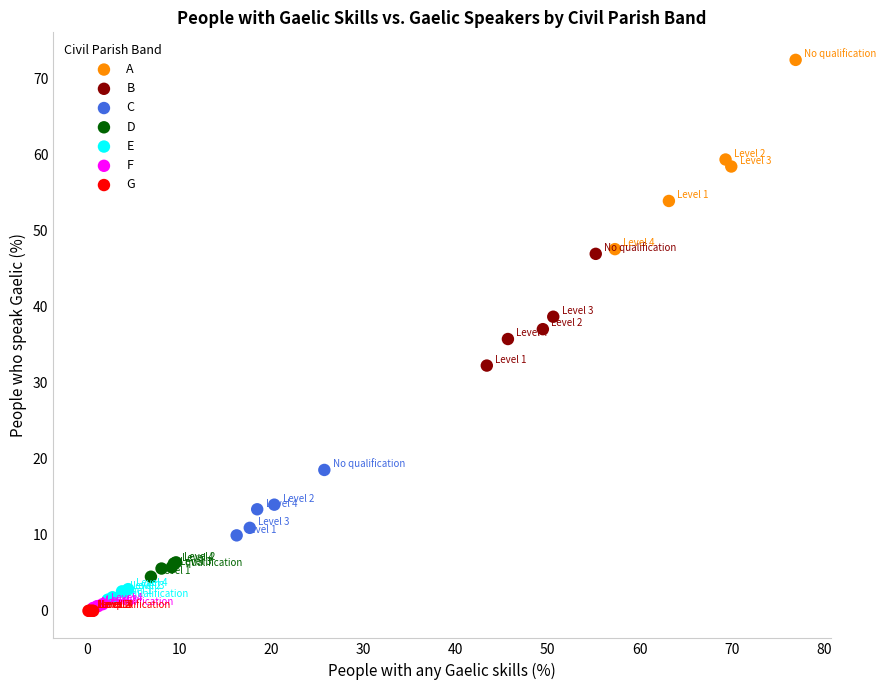

Which series contains the highest Y value?

A